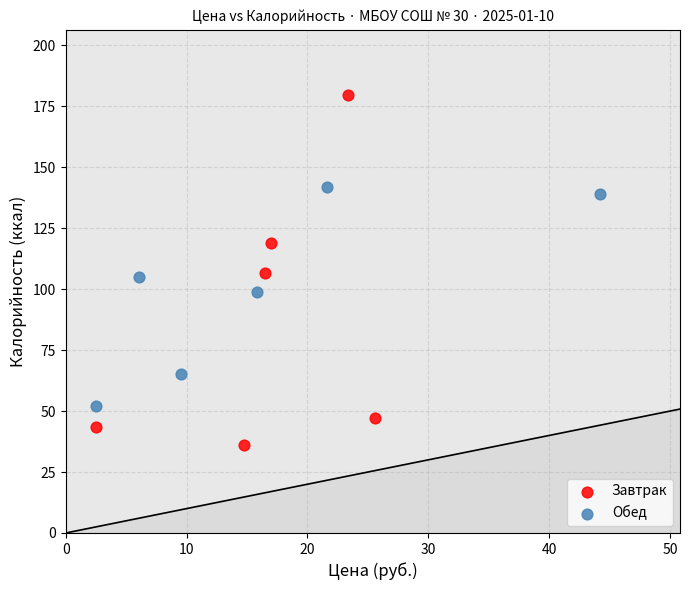

Which series has the largest Y range (max minus min)?

Завтрак